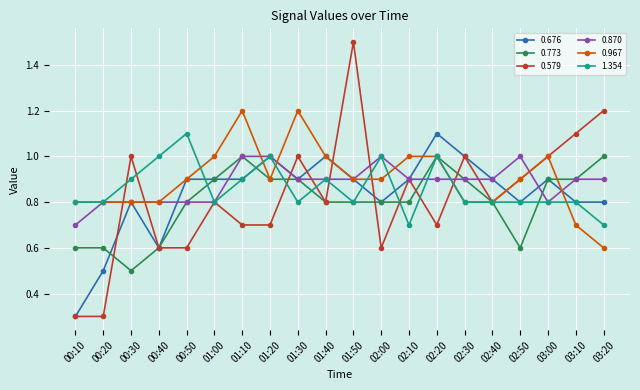

What is the label of the 13th point from the right?

01:20